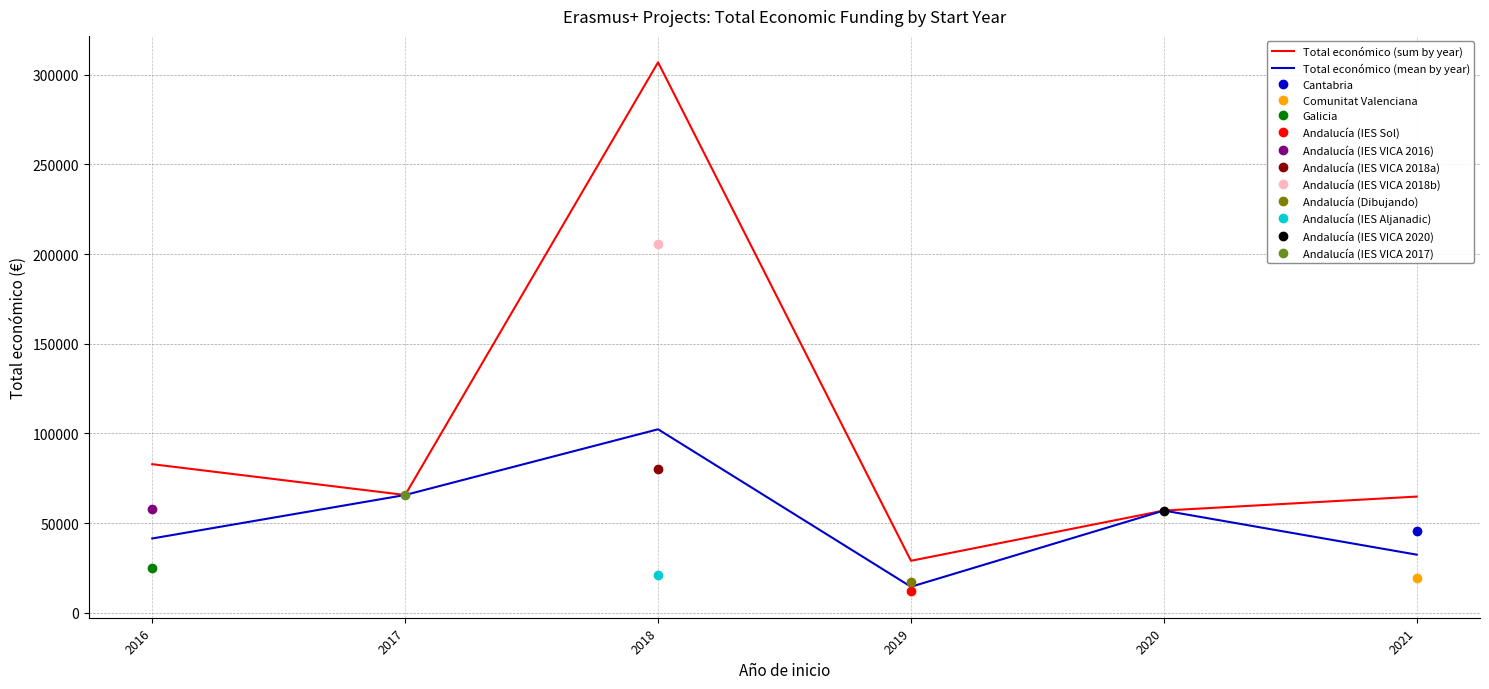

Reading left to right, what are all the values shown in this chart?

Total económico (sum by year): 2016=82828.0	2017=65654.0	2018=306889.0	2019=28979.0	2020=56980.0	2021=64772.0
Total económico (mean by year): 2016=41414.0	2017=65654.0	2018=102296.3	2019=14489.5	2020=56980.0	2021=32386.0